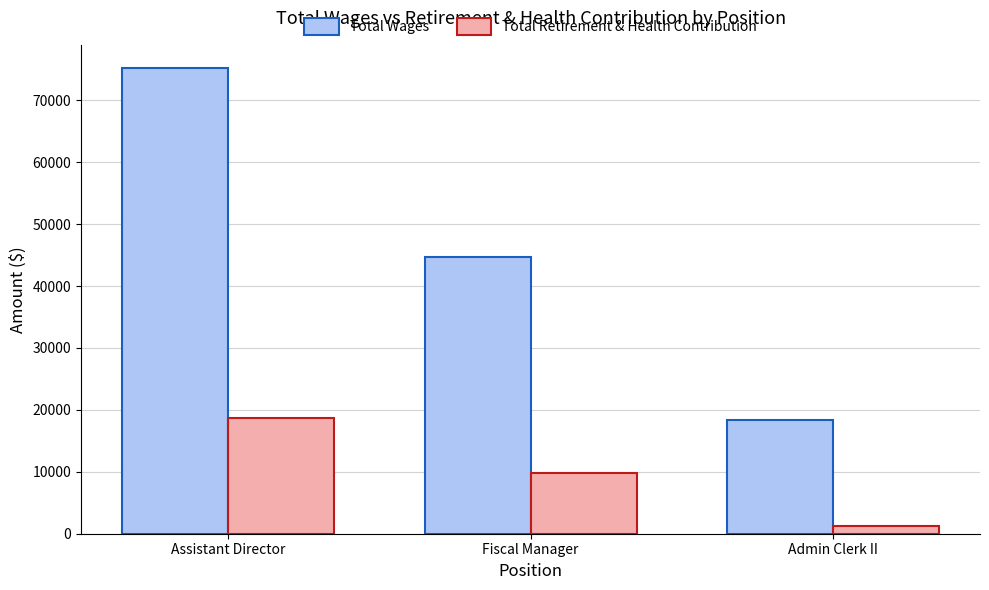

How many data points in Total Retirement & Health Contribution are less than 9859?

1